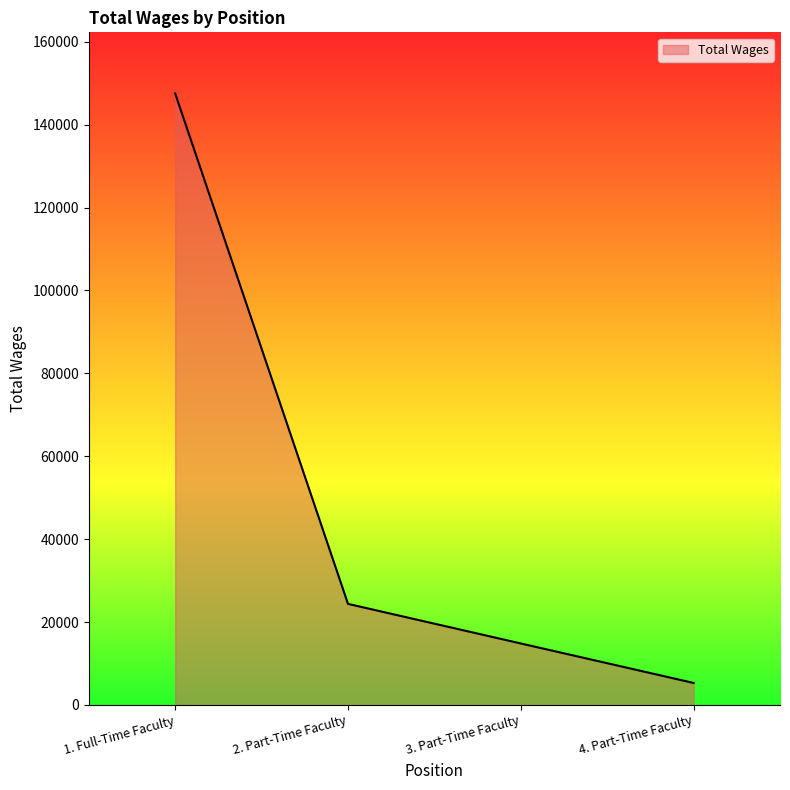

What is the average value?

48012